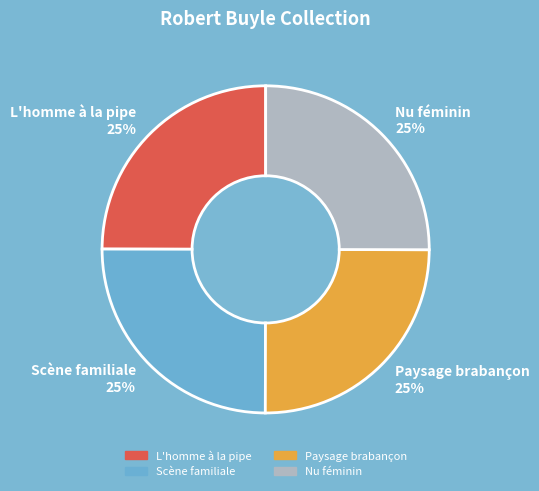

Is Scène familiale the majority of the pie?

No